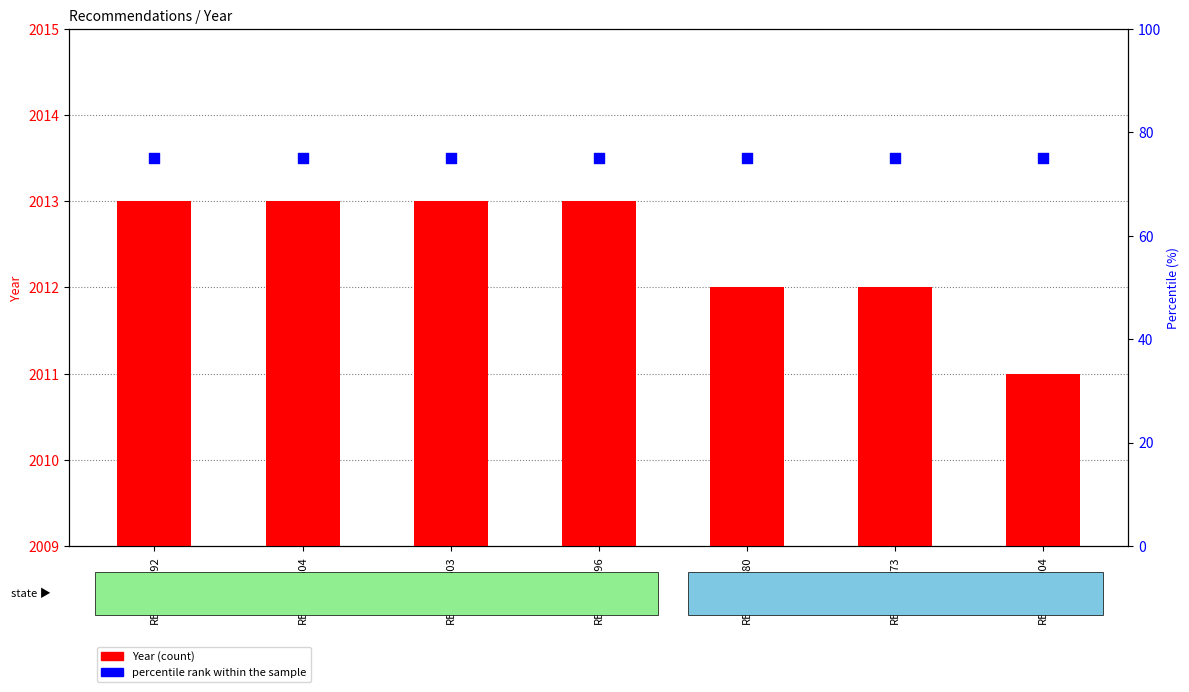

Which series has the largest total across all categories?

Year